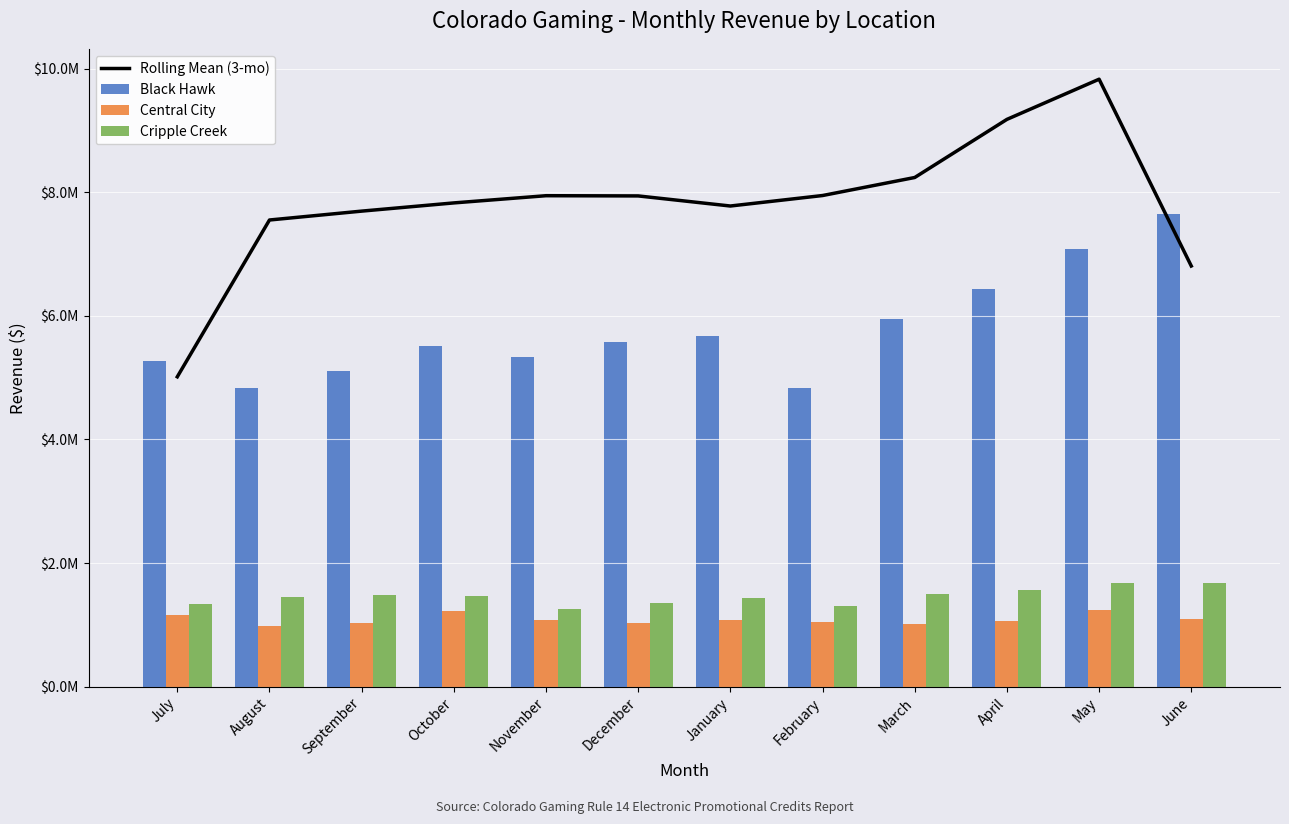

How many data points in Cripple Creek are less than 1466749?

6